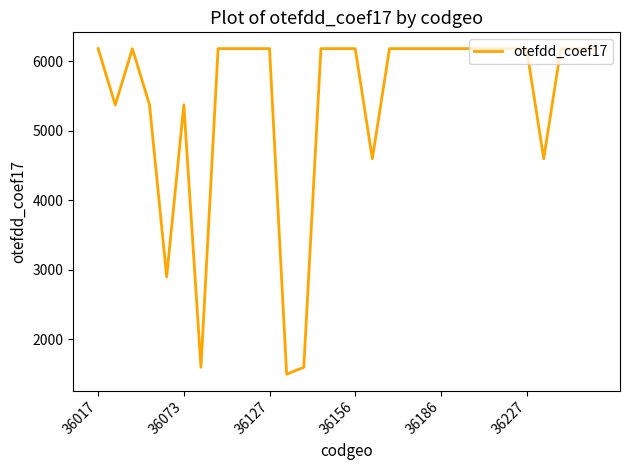

What is the average value?

5426